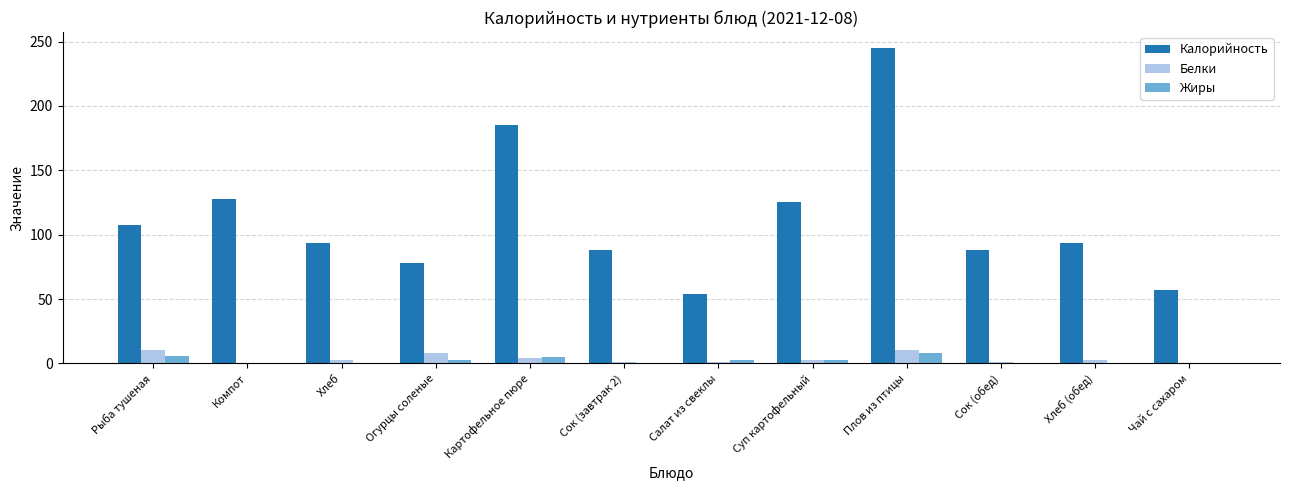

True or false: Калорийность has a value of 185.0 at Картофельное пюре.

True